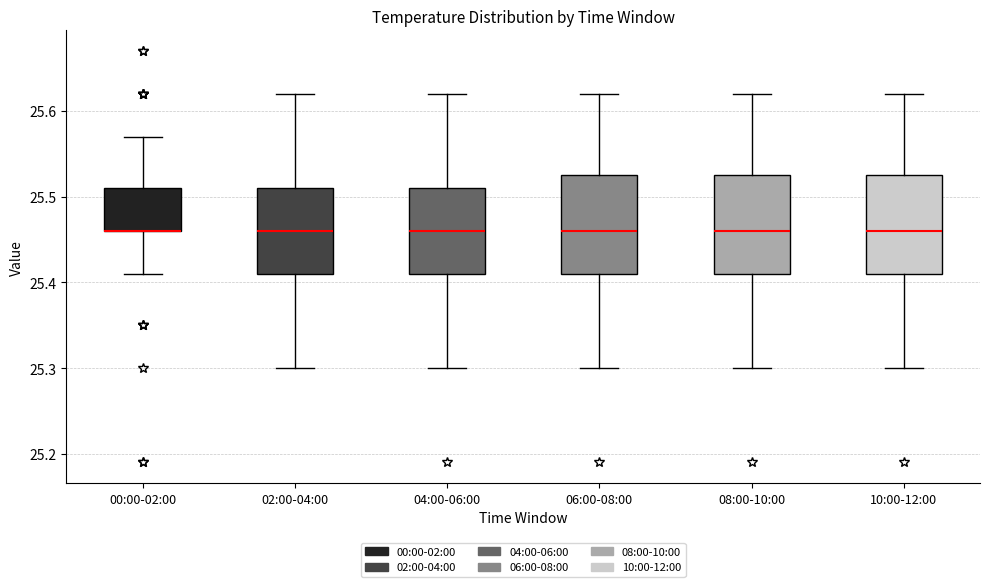

Where is the upper edge of the box for 04:00-06:00 on the y-axis? The values are not printed on the chart, so give them approximately, as read against the axis.

25.51